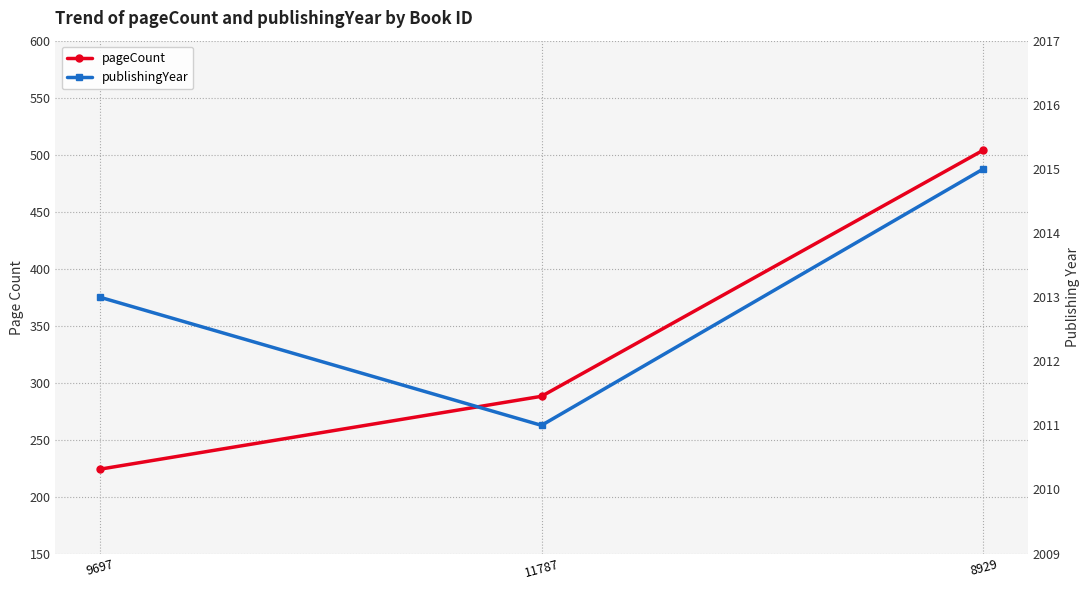

How many lines are shown in the chart?

2